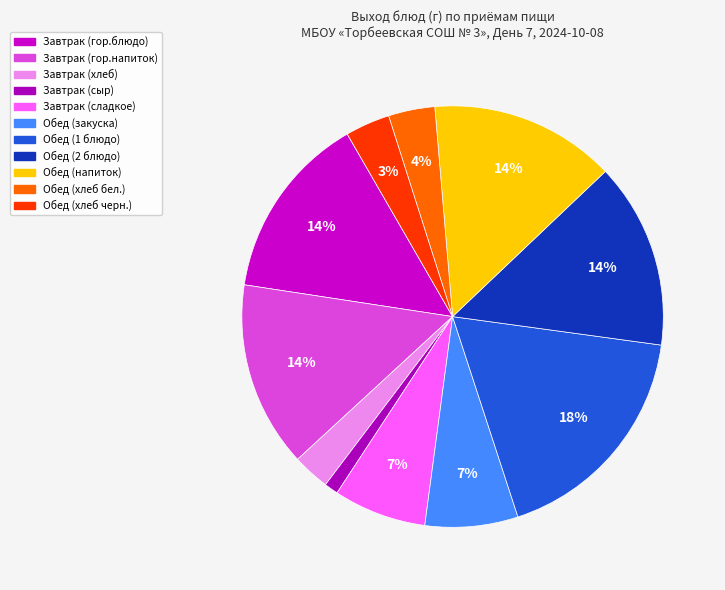

Approximately how many times larger is the value at Обед (закуска) compared to Обед (напиток)?

0.5